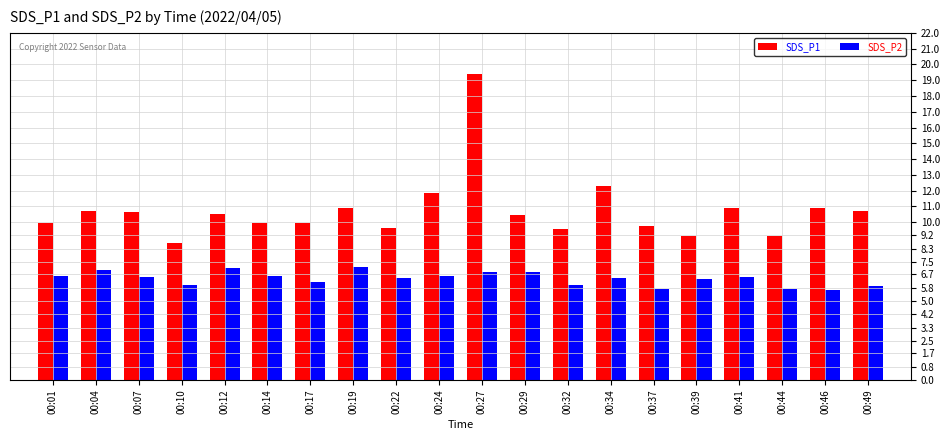

What is the sum of the SDS_P2 values at 00:19 and 00:04?

14.2